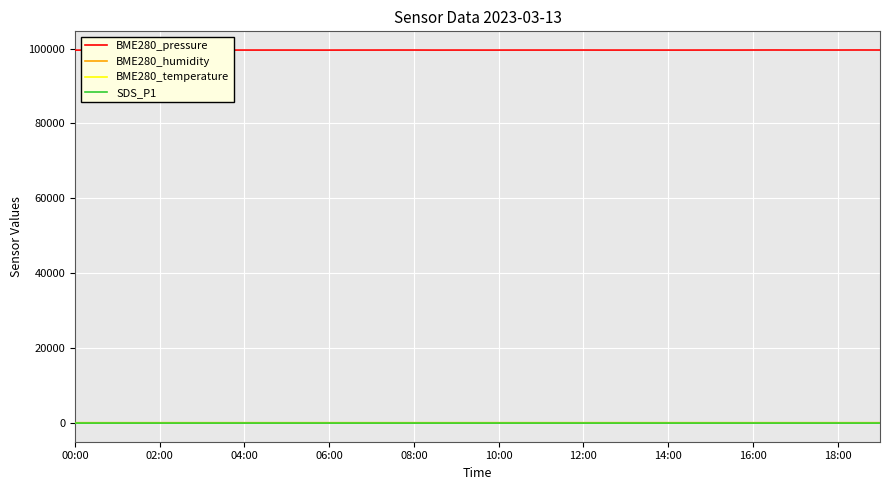

Which series has the widest spread of values?

BME280_pressure